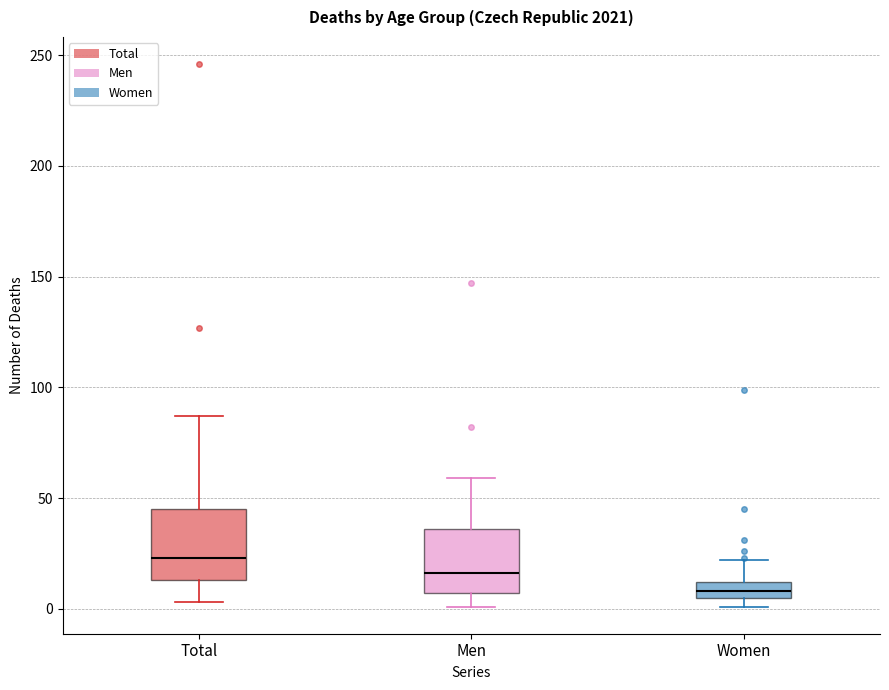

Where does the lower whisker of the box for Total end on the y-axis? The values are not printed on the chart, so give them approximately, as read against the axis.

5